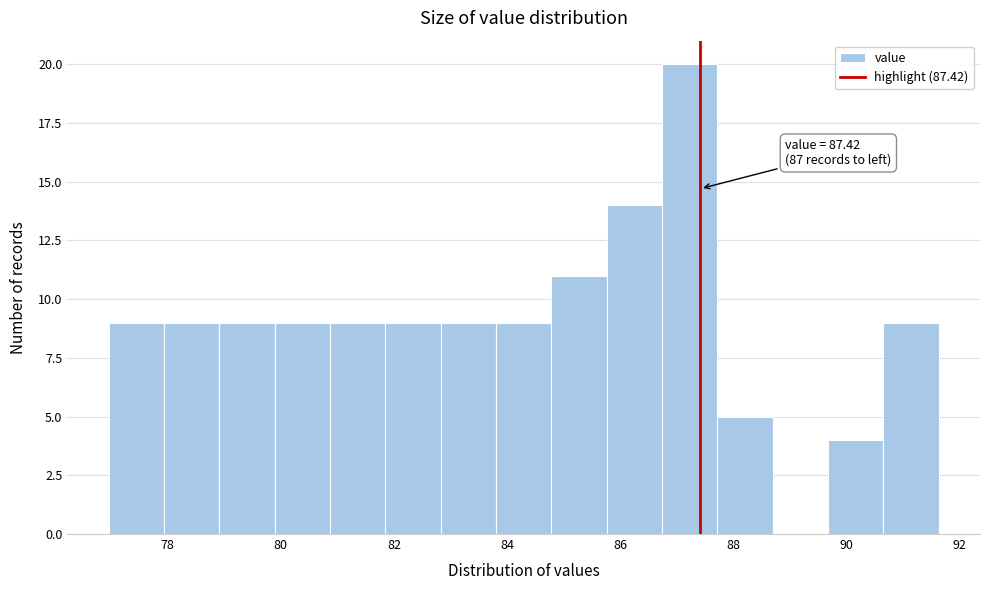

Over which range of the x-axis is the bar tallest?

86.8 to 87.8